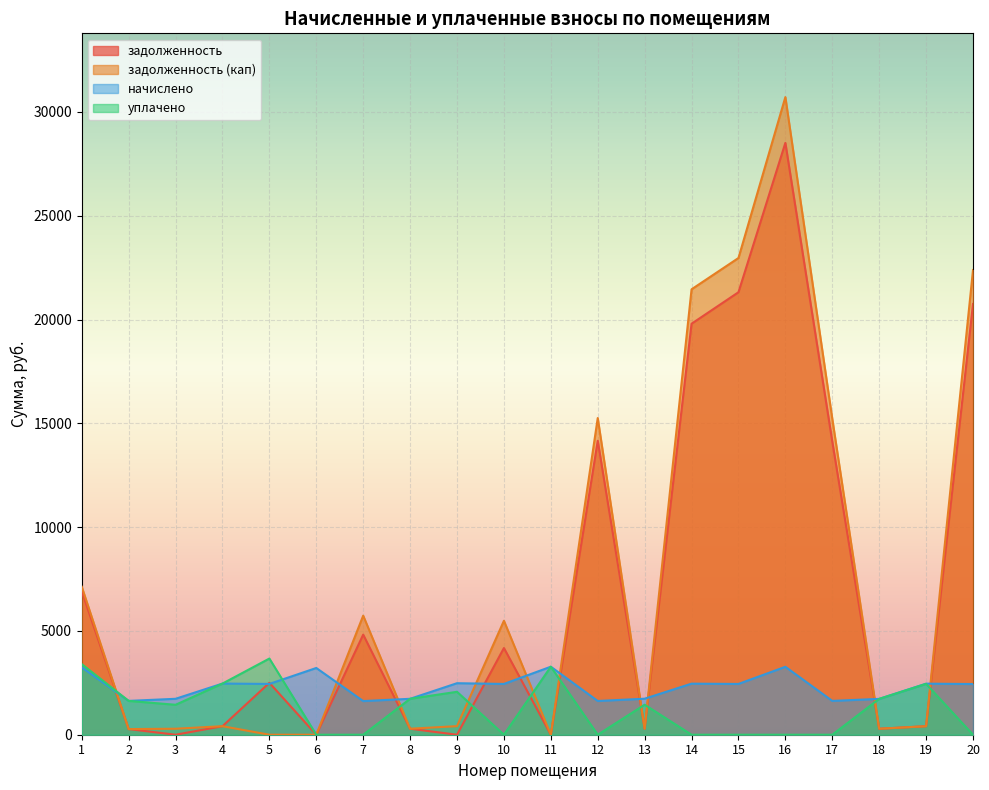

How many positive values does the задолженность (кап) series have?

17